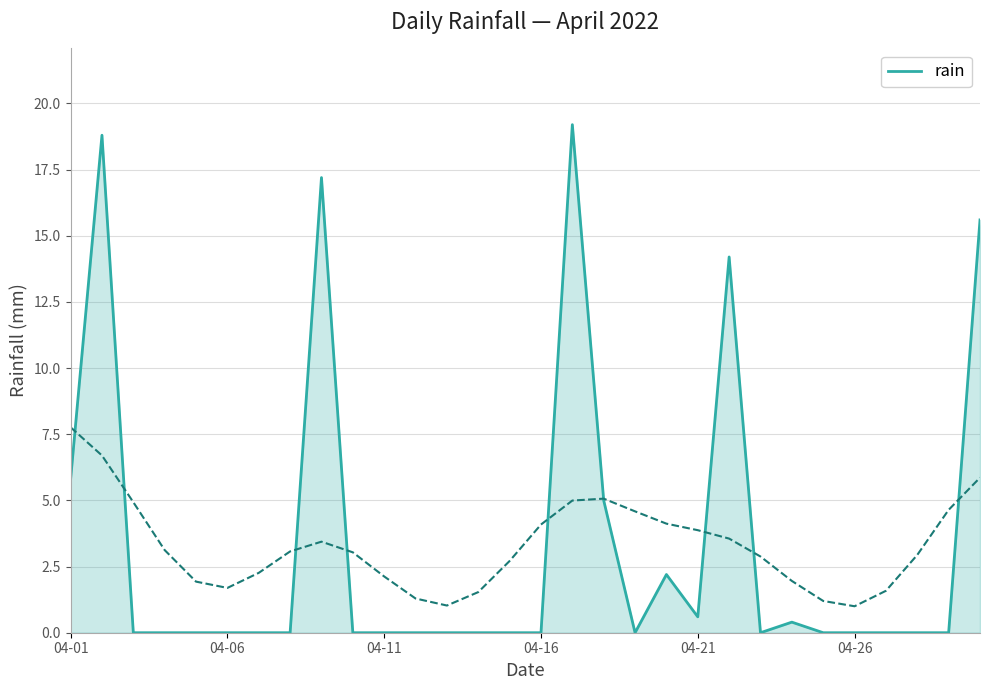

What is the difference between the maximum and minimum values?

19.2